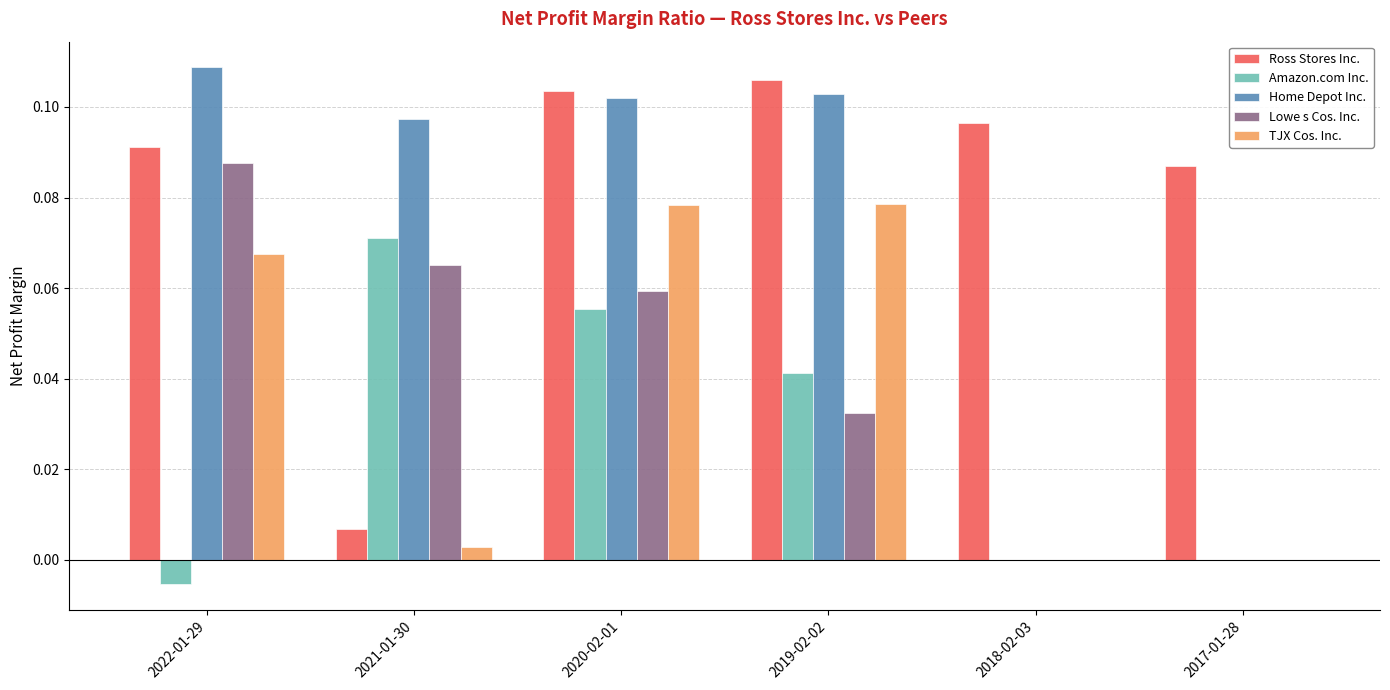

Between 2020-02-01 and 2018-02-03, which series saw the biggest shift?

Home Depot Inc.